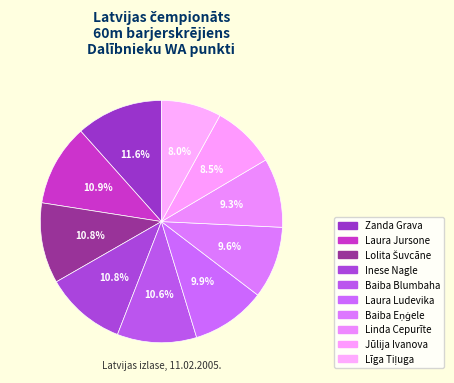

Does Linda Cepurīte represent more than half of the total?

No